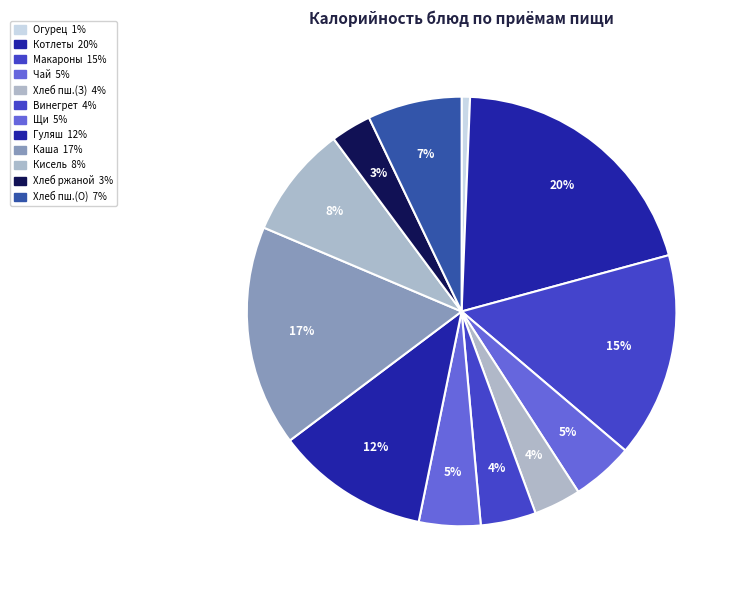

Which category has the biggest portion of the pie?

Котлеты или биточки с соусом томатным